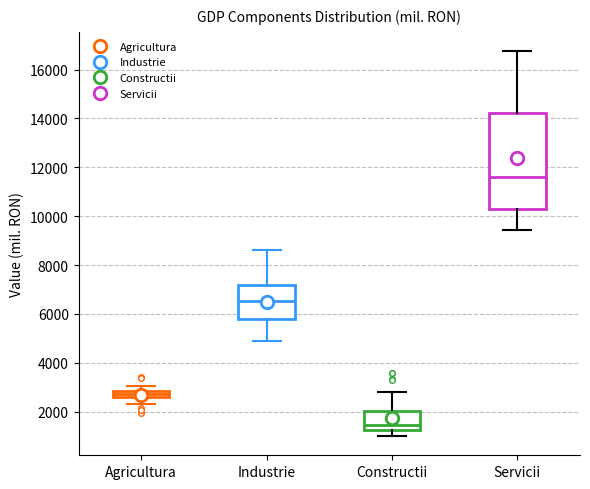

Comparing the boxes themselves (not the whiskers), which one is the tallest?

Servicii